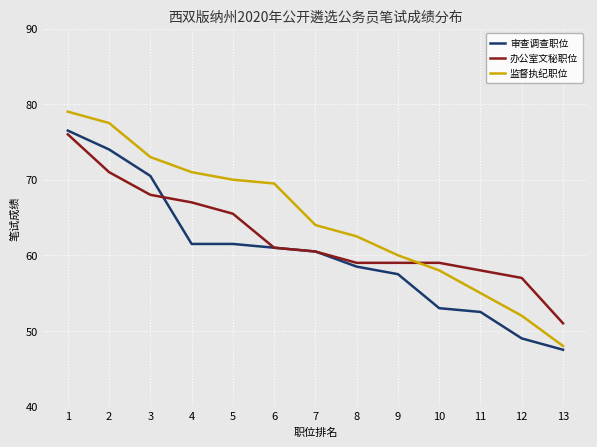

Which series has the largest total across all categories?

监督执纪职位